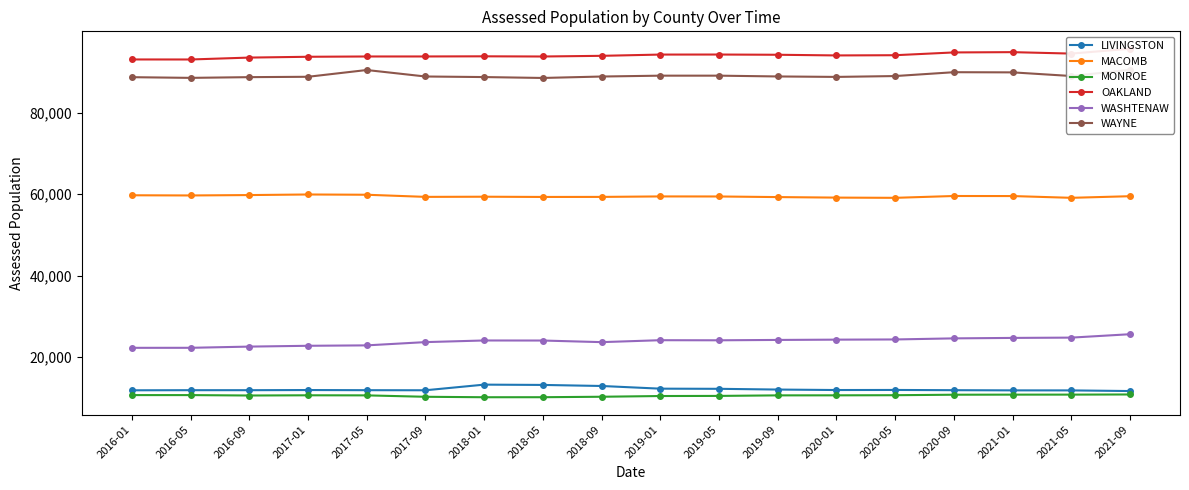

Is the value of OAKLAND at 2019-05 greater than the value of WASHTENAW at 2020-09?

Yes